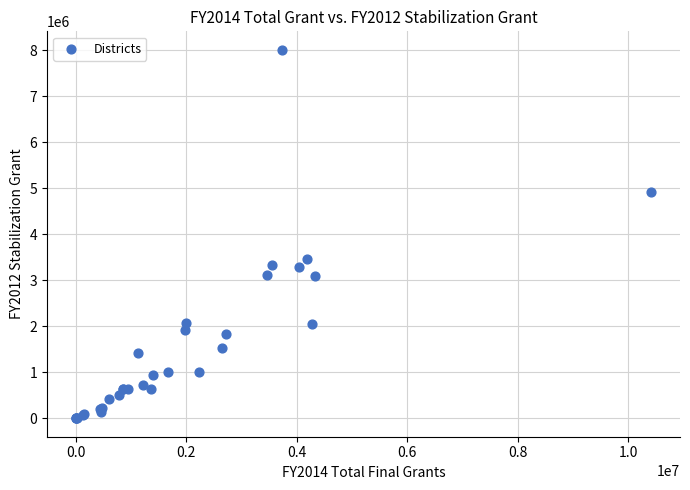

What Y value in the scatter plot is closest to 4007648?

3457779.8